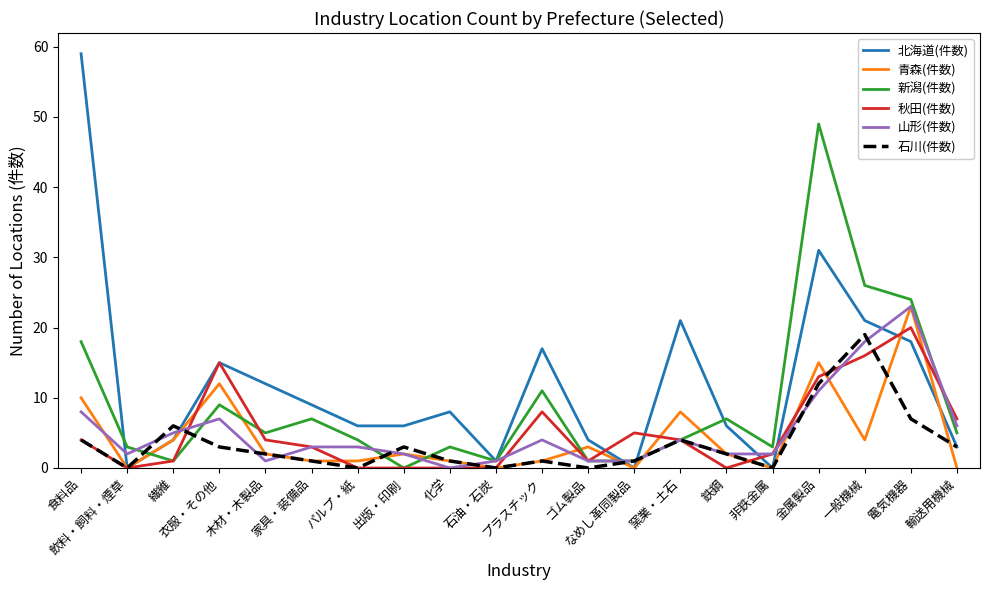

What are all the series names shown in the legend?

北海道(件数), 青森(件数), 新潟(件数), 秋田(件数), 山形(件数), 石川(件数)